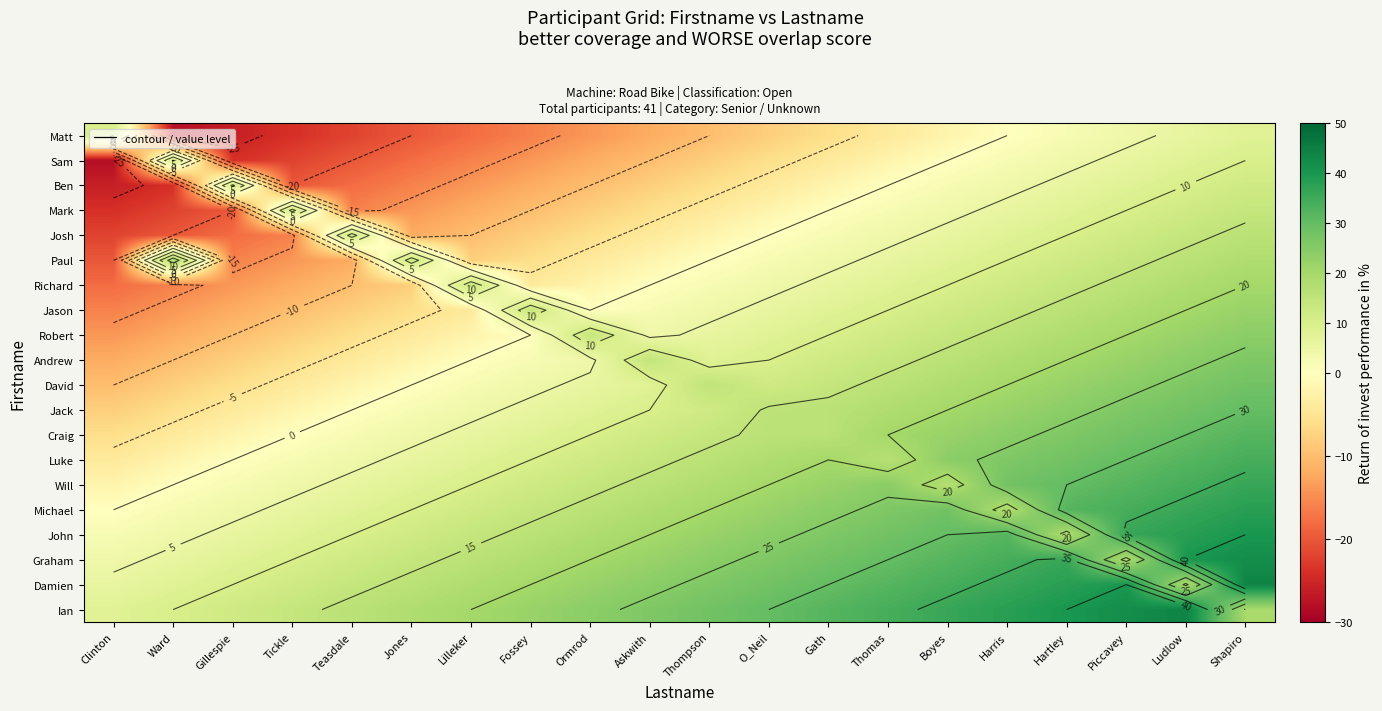

What is the total value across all series at Jones?

2.5